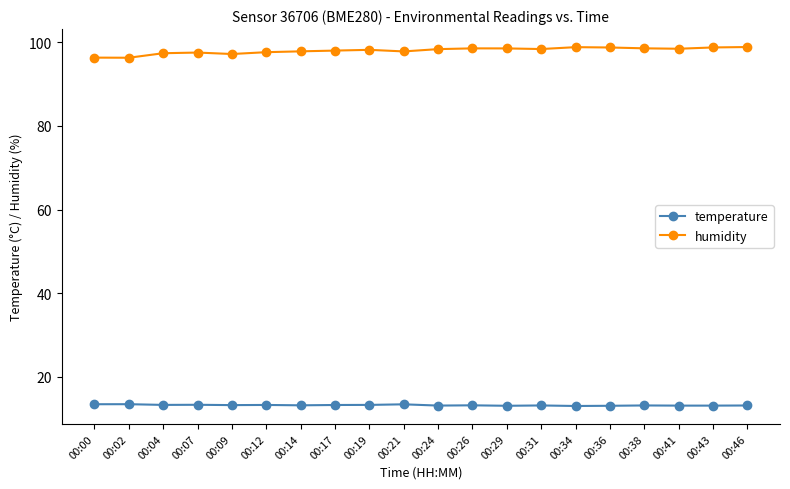

At how many categories does at least one series exceed 91?

20